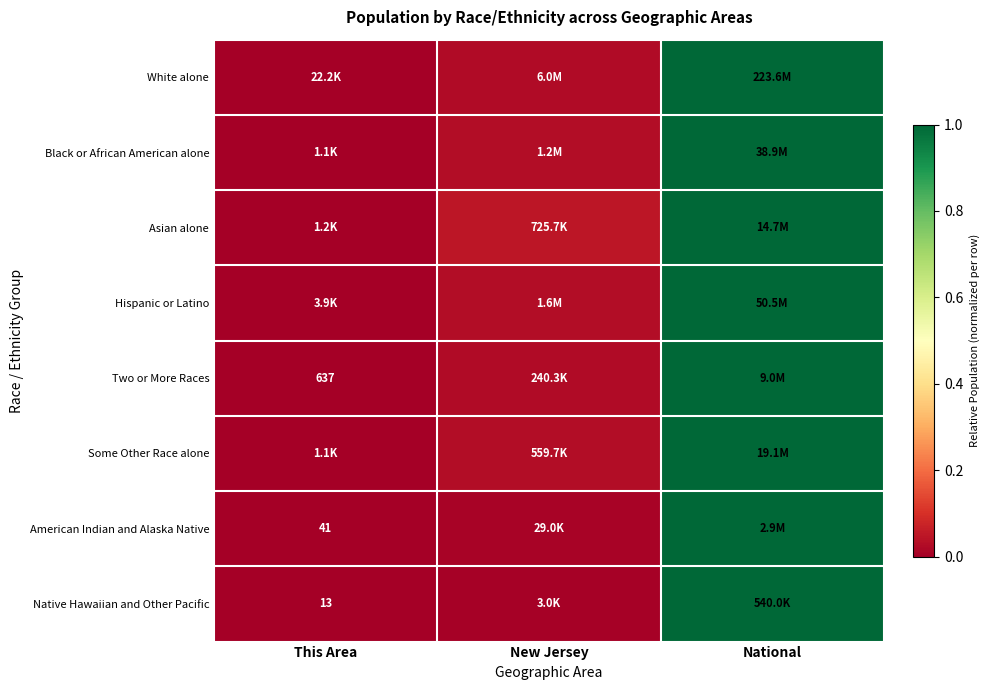

Where is Some Other Race alone nearest to the value 0?

This Area